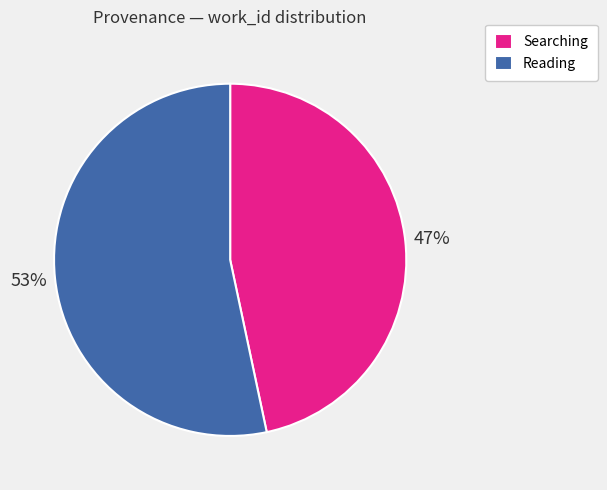

Which slice is the smallest?

Searching